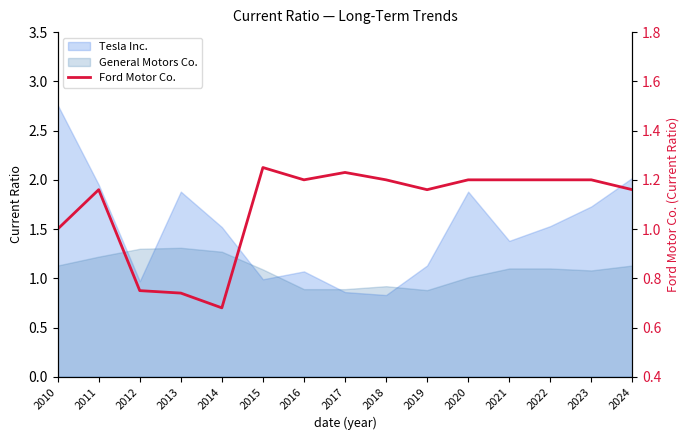

Where is the first local maximum?

2011